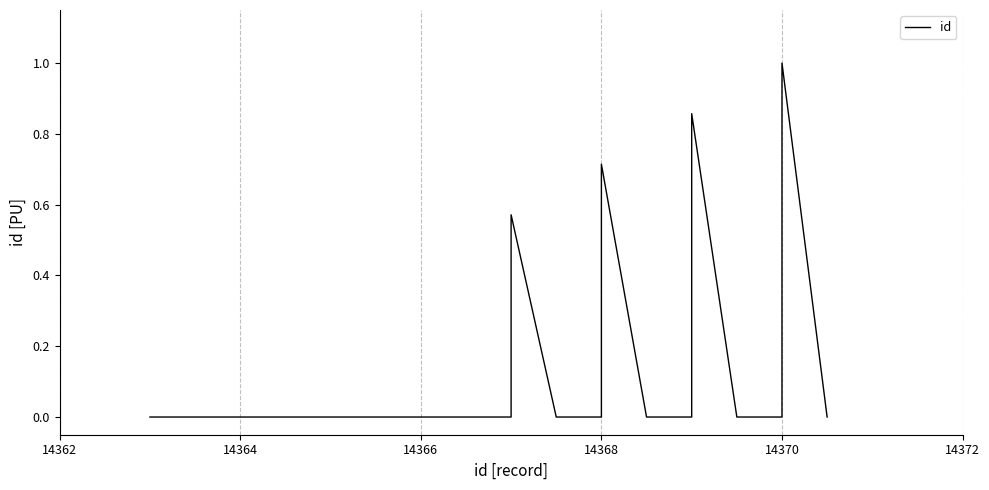

What is the difference between the second highest and second lowest values?

0.9